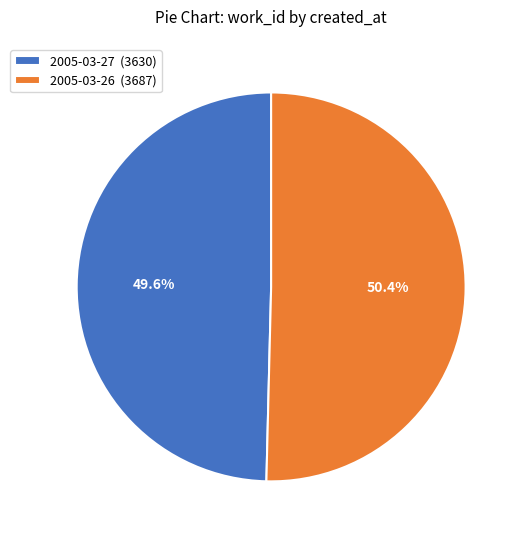

What percentage is the 2005-03-27 slice, to the nearest percent?

50%